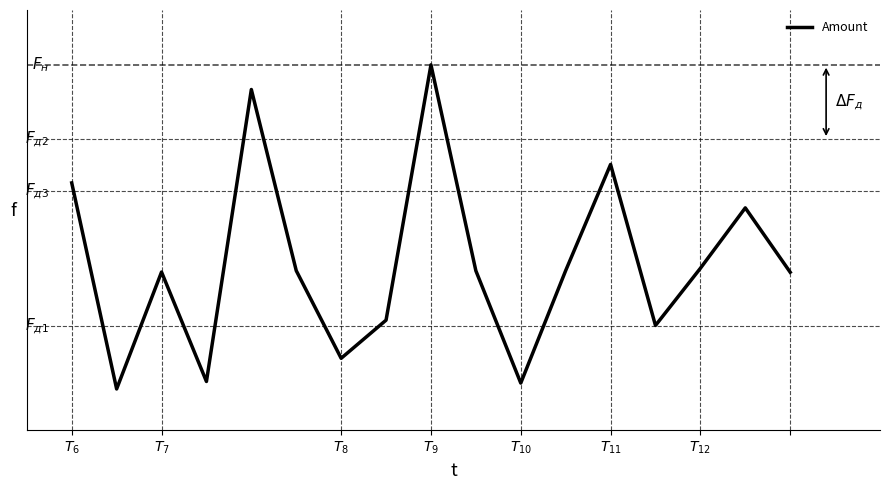

Reading left to right, what are all the values shown in this chart?

237.8	39.7	152.1	46.9	327.5	153.4	69.2	105.9	351.2	153.3	45.4	153.5	255.5	100.8	155.7	213.8	151.9